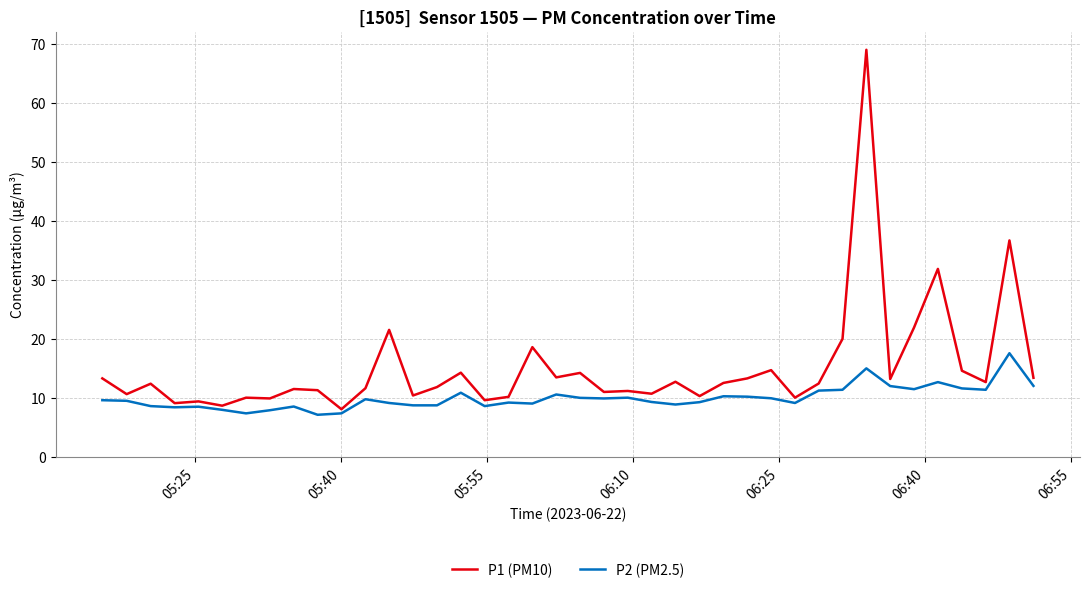

List the series in order of their overall mean, lowest first.

P2 (PM2.5), P1 (PM10)